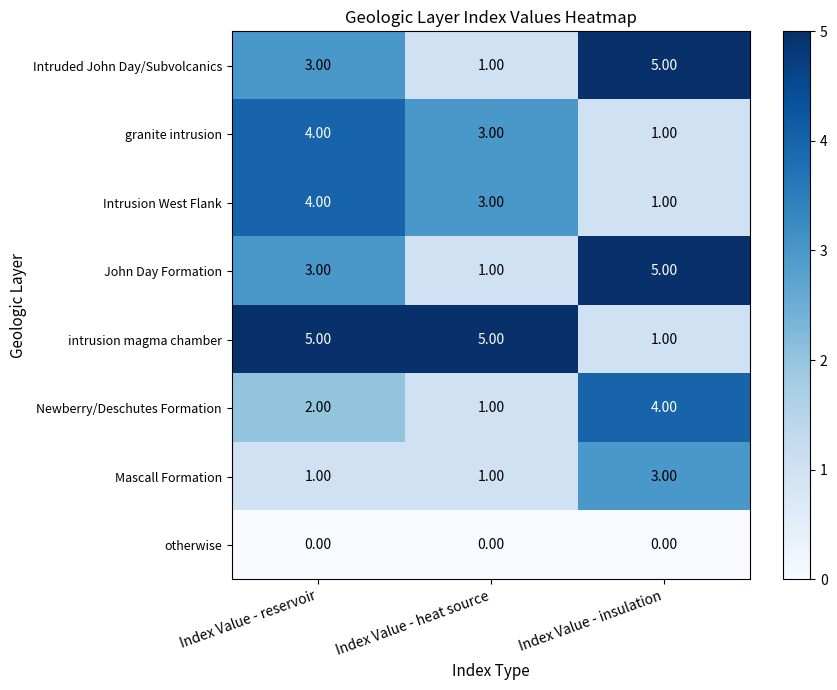

What is the total value across all series at Index Value - insulation?

20